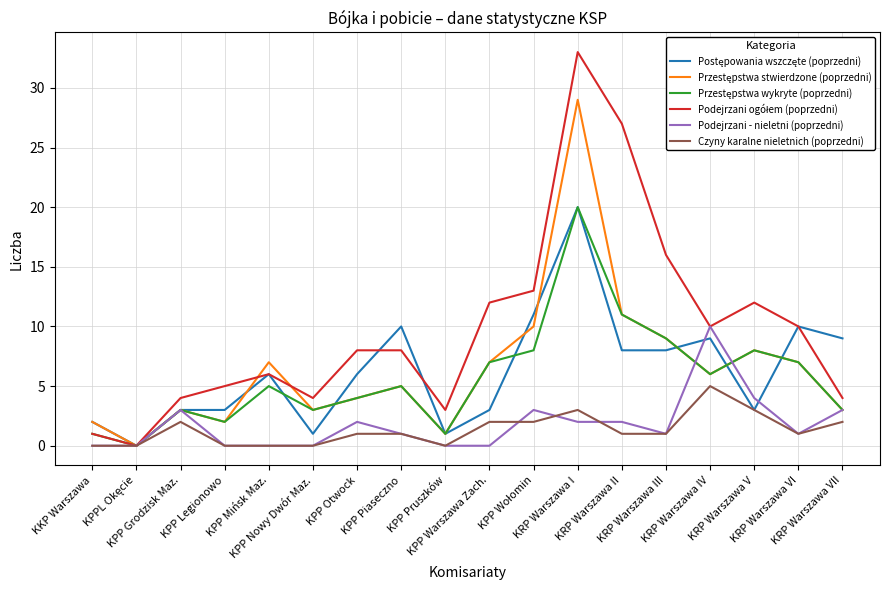

The value of Podejrzani - nieletni (poprzedni) at KPP Grodzisk Maz. is 1. True or false?

False